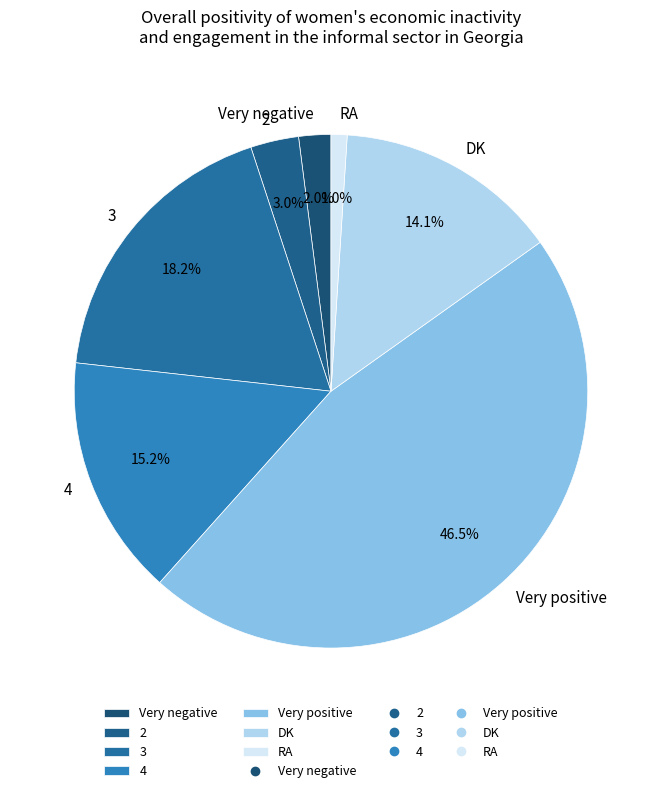

Which category has the smallest portion of the pie?

RA